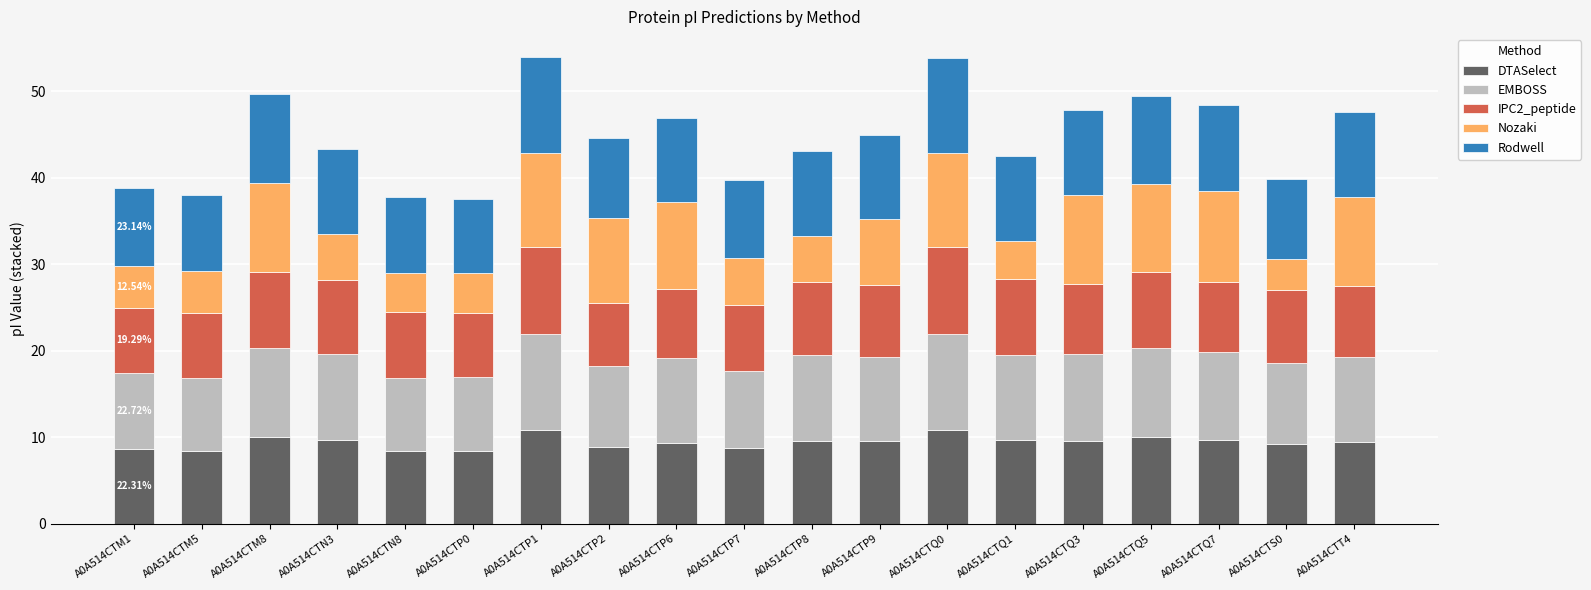

What is the difference between the maximum and minimum values in the DTASelect series?

2.5